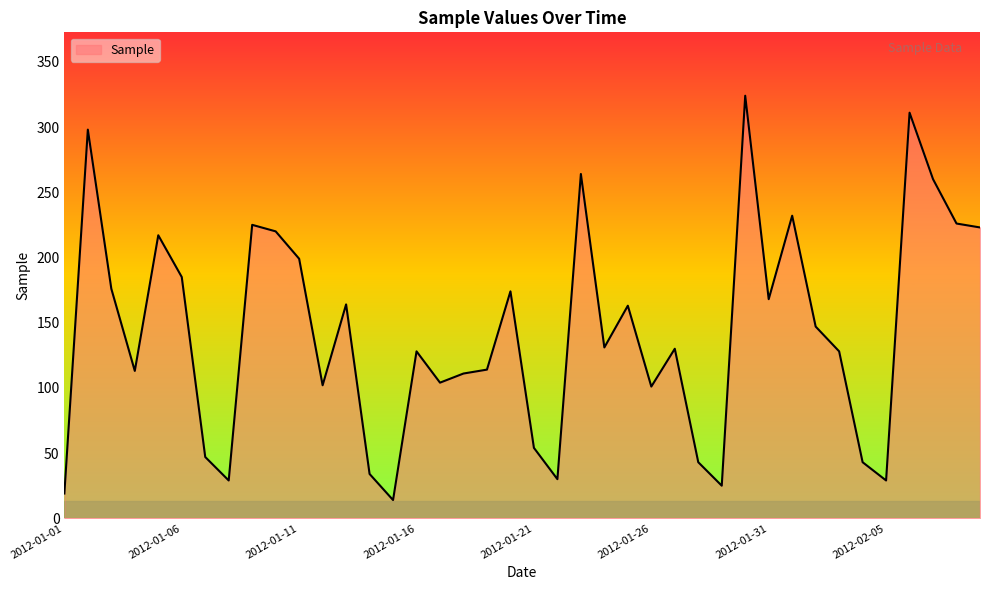

What is the difference between the maximum and minimum values?

310